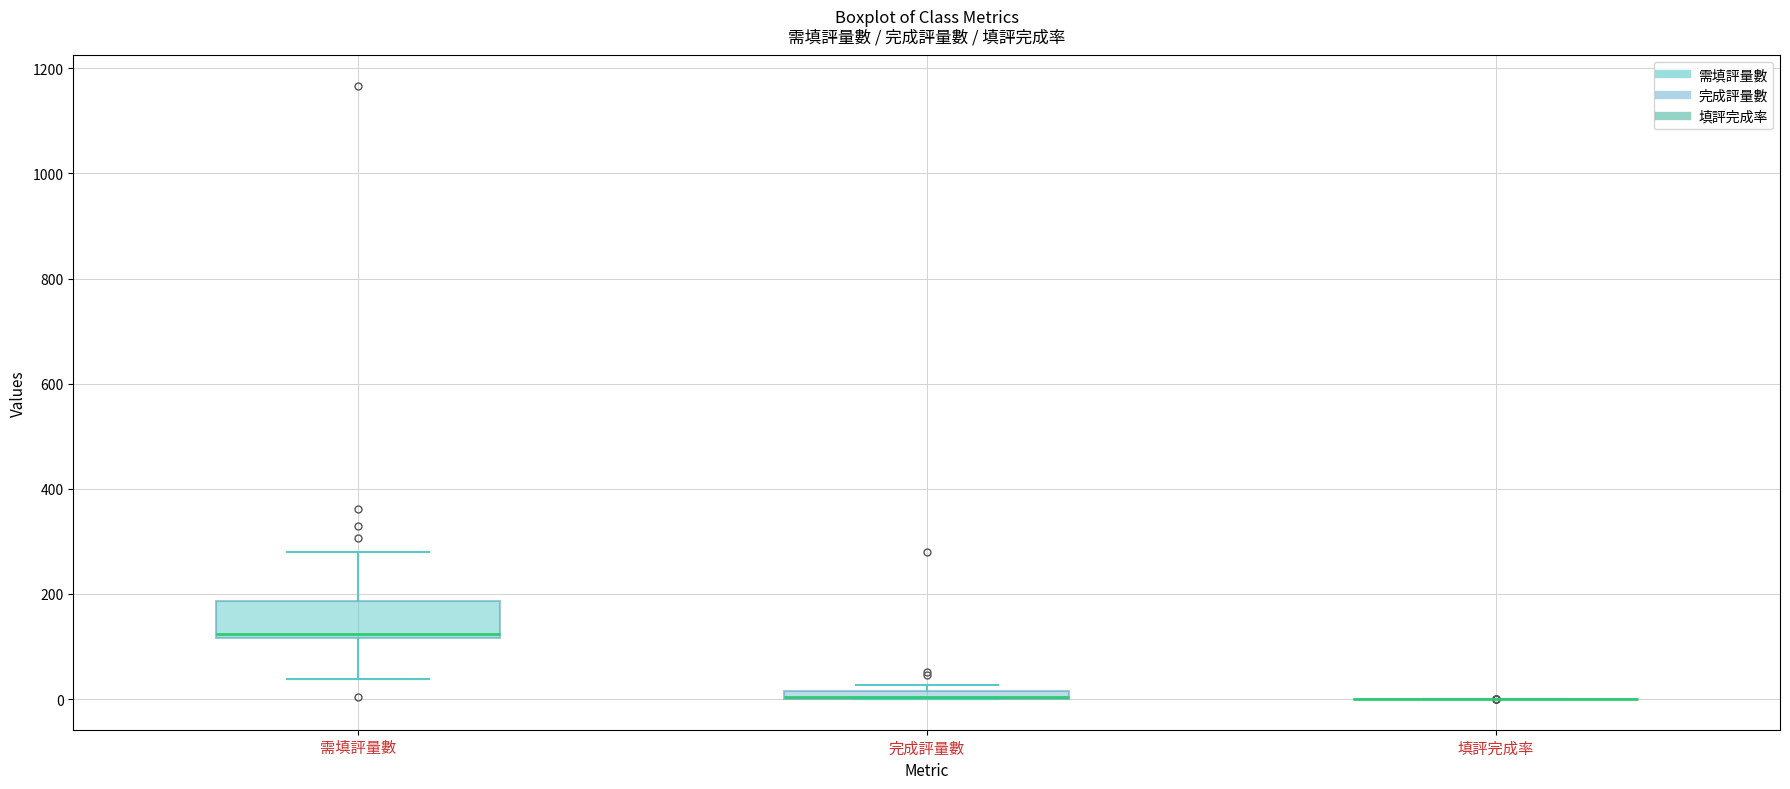

Where is the upper edge of the box for 完成評量數 on the y-axis? The values are not printed on the chart, so give them approximately, as read against the axis.

20